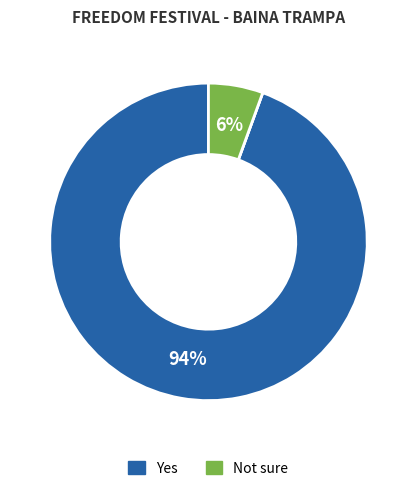

To the nearest percent, what is the difference between the largest and smallest slice percentages?

94%